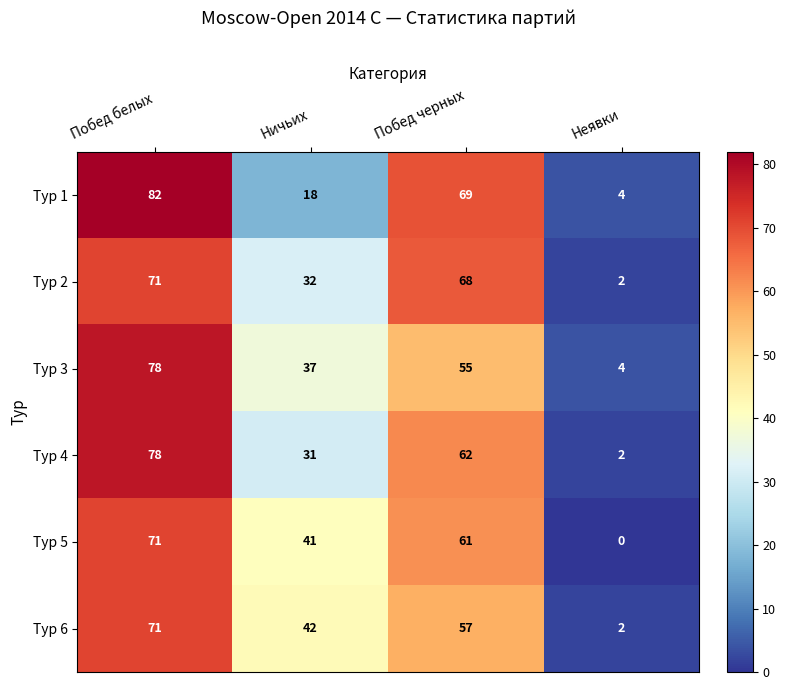

What is the total value across all series at Побед белых?

451